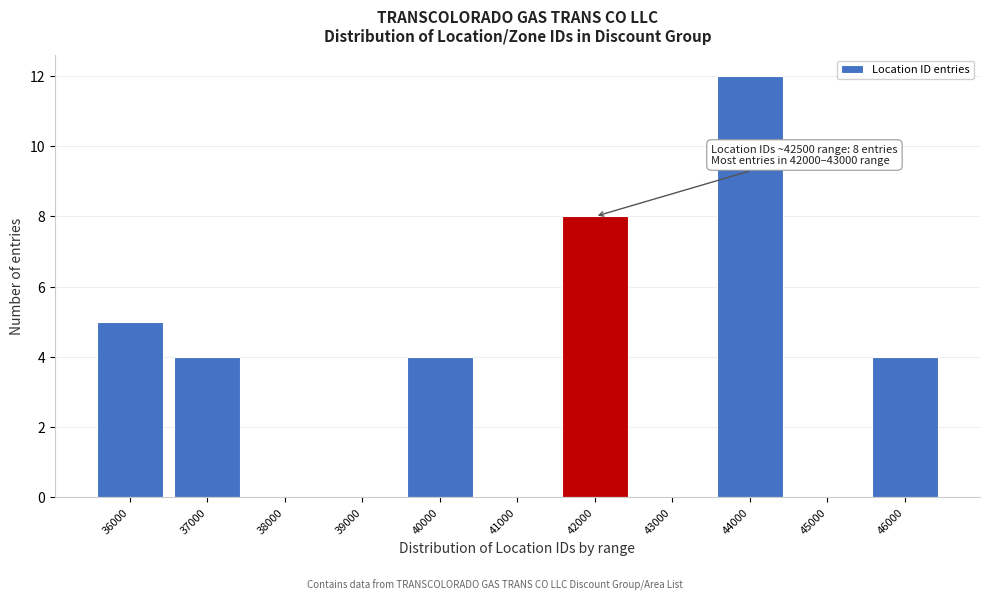

Reading right to left, transcribe all the data shown in this chart.

46000=4	45000=0	44000=12	43000=0	42000=8	41000=0	40000=4	39000=0	38000=0	37000=4	36000=5